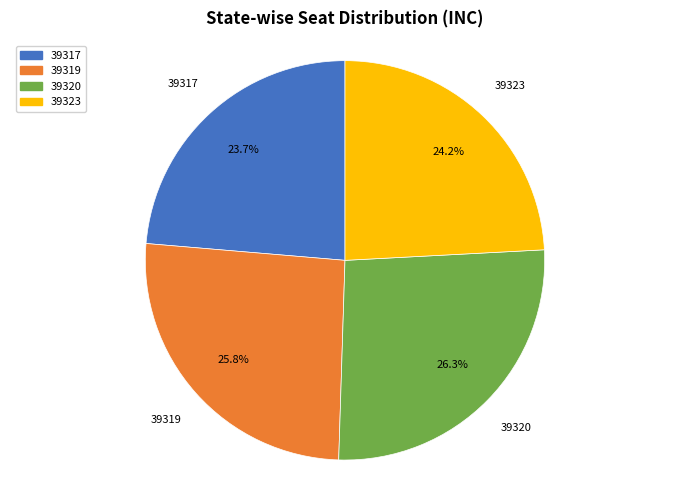

Is it true that 39320 is 15% of the pie?

False